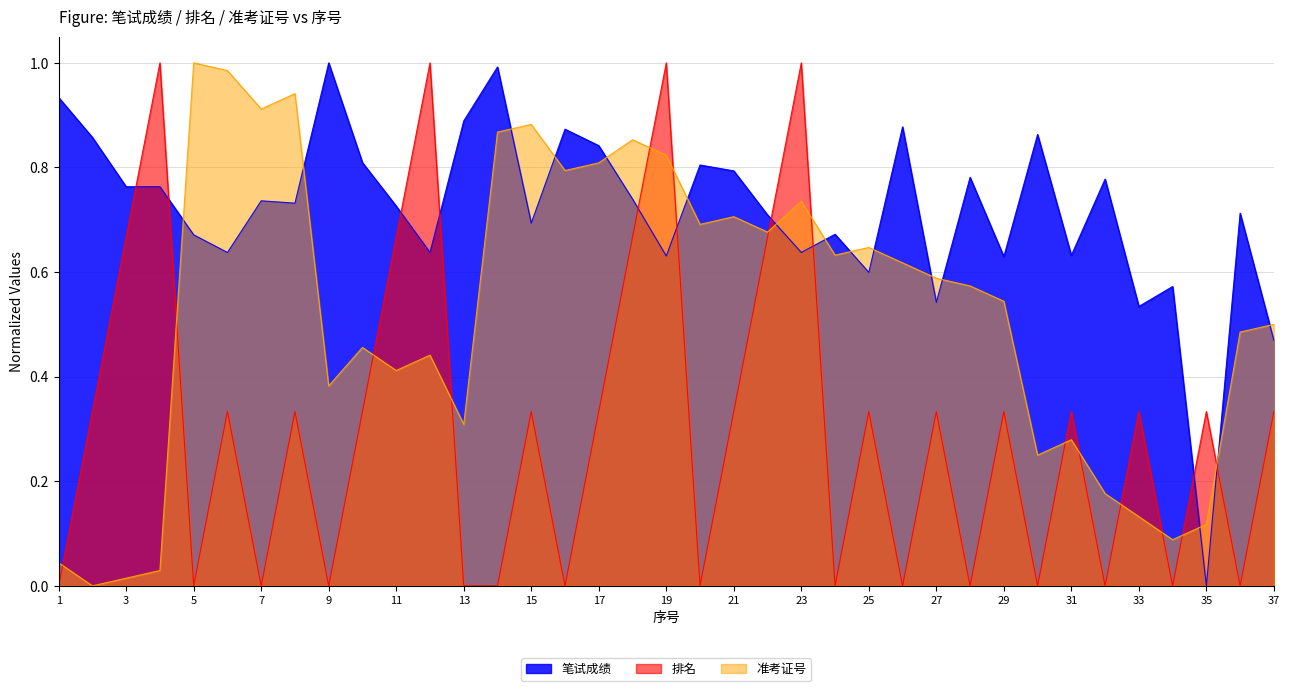

At which category is the sum across all series the highest?

19